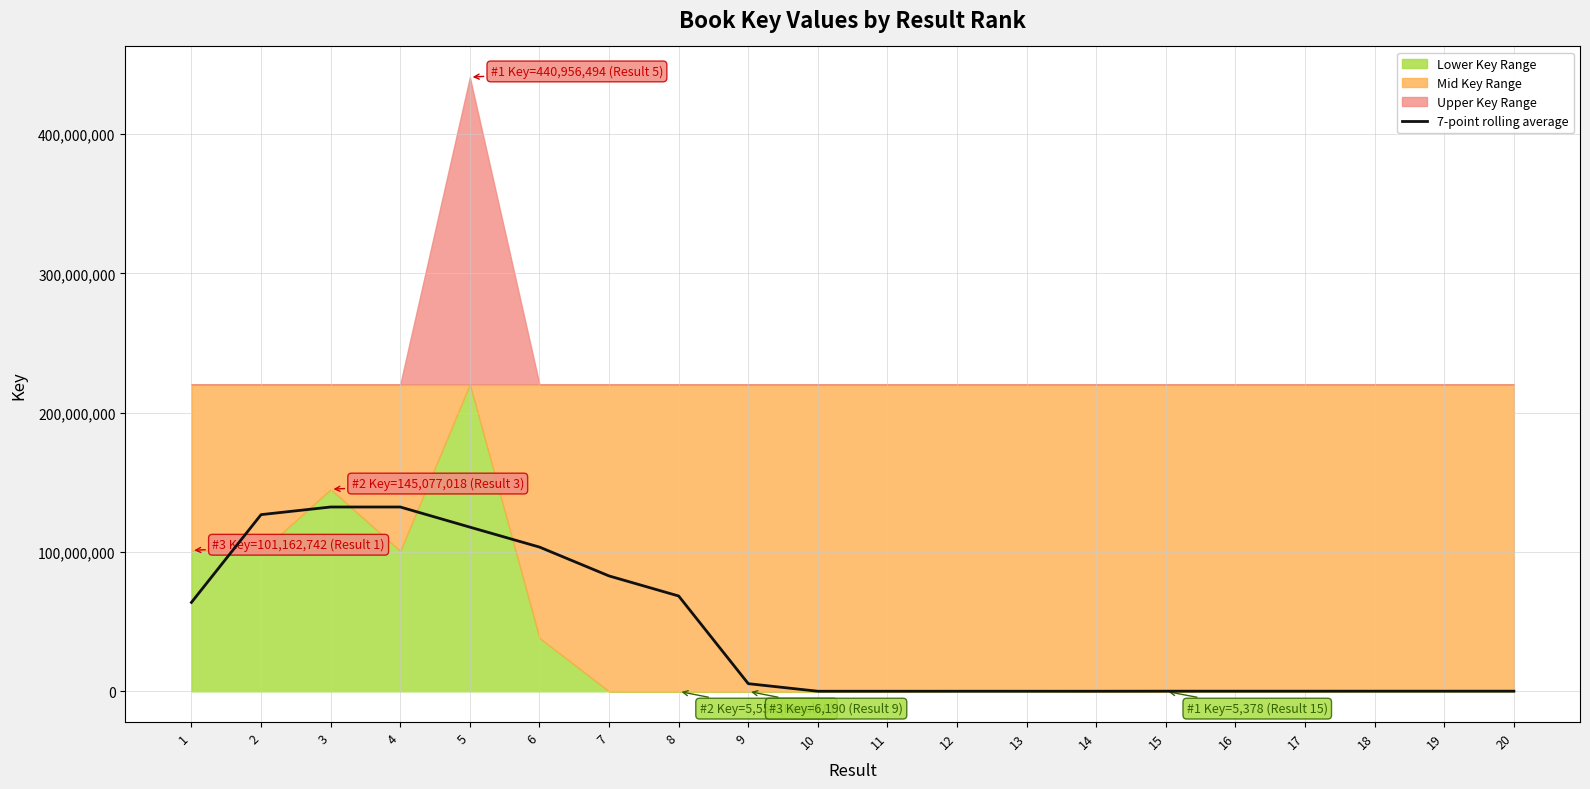

Is it true that the value at 12 is 96050.6?

True